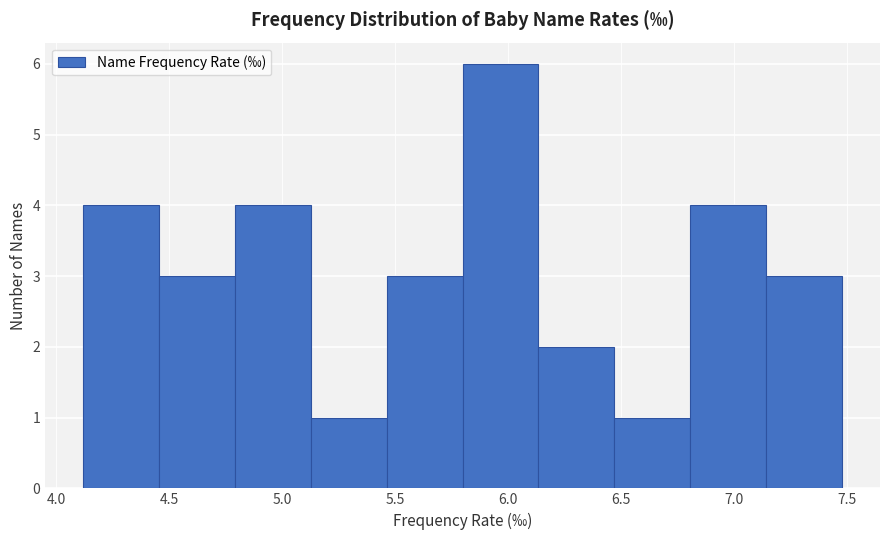

Reading left to right, list every bar in this chart as the range it spans on the x-axis followed by its height. Neither the bar edges nor the heights are printed on the chart, so give them approximately, as read against the axes.

4.10 to 4.45: 4
4.45 to 4.80: 3
4.80 to 5.15: 4
5.15 to 5.45: 1
5.45 to 5.80: 3
5.80 to 6.15: 6
6.15 to 6.45: 2
6.45 to 6.80: 1
6.80 to 7.15: 4
7.15 to 7.50: 3